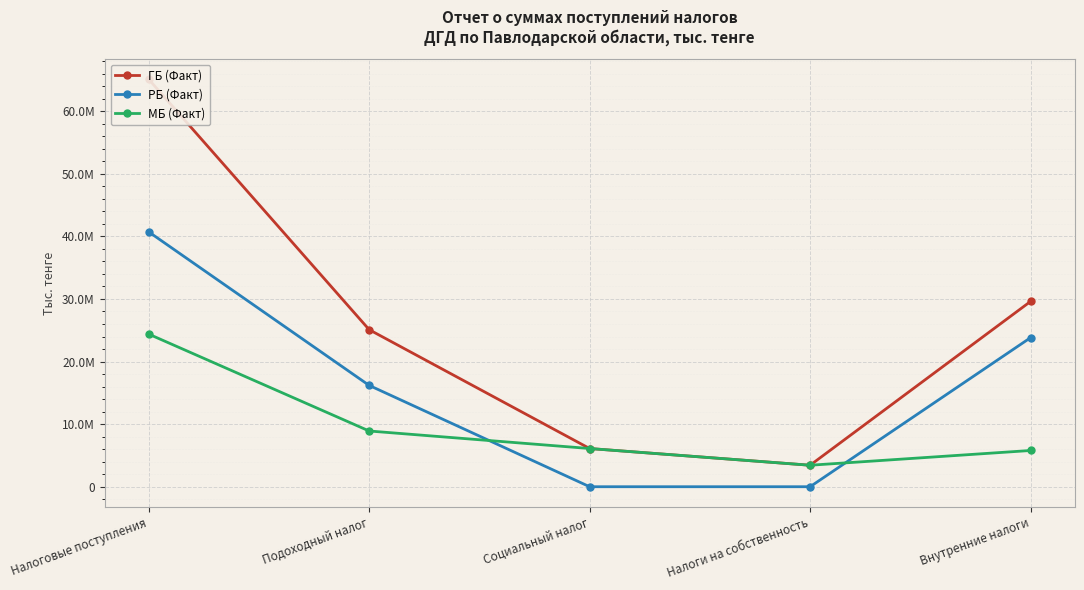

What is the approximate value of МБ (Факт) at Социальный налог, to the nearest 100?

6104200